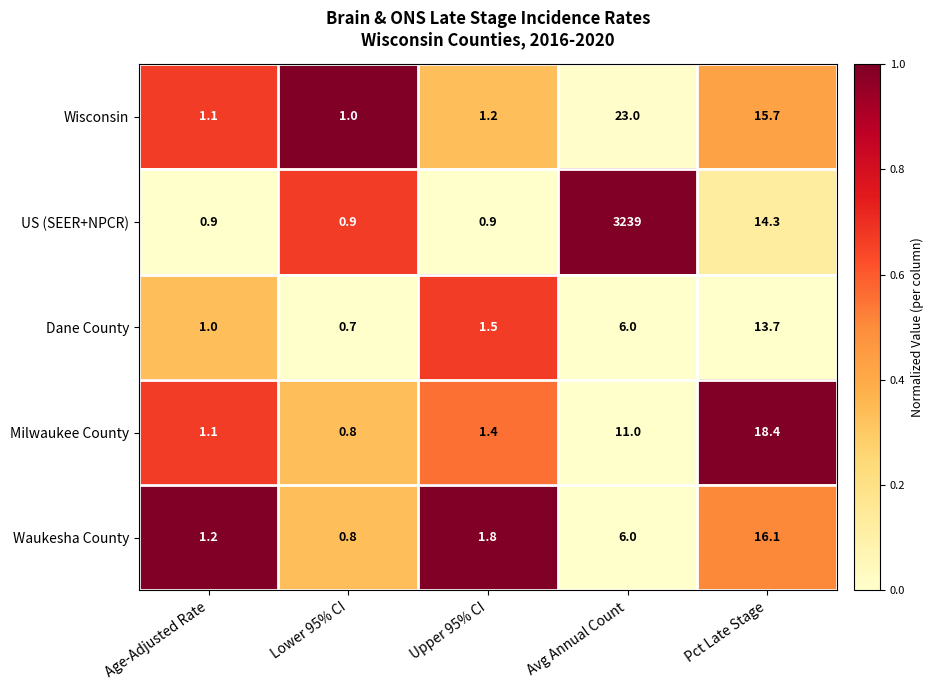

What is the sum of the Dane County values at Lower 95% CI and Pct Late Stage?

14.4